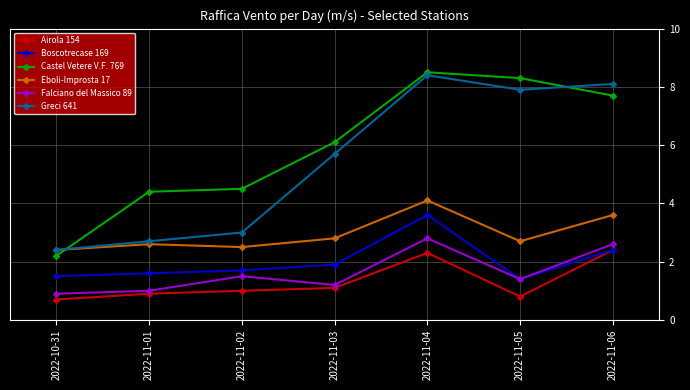

What is the value of the Boscotrecase 169 point at the 7th from the left?

2.4